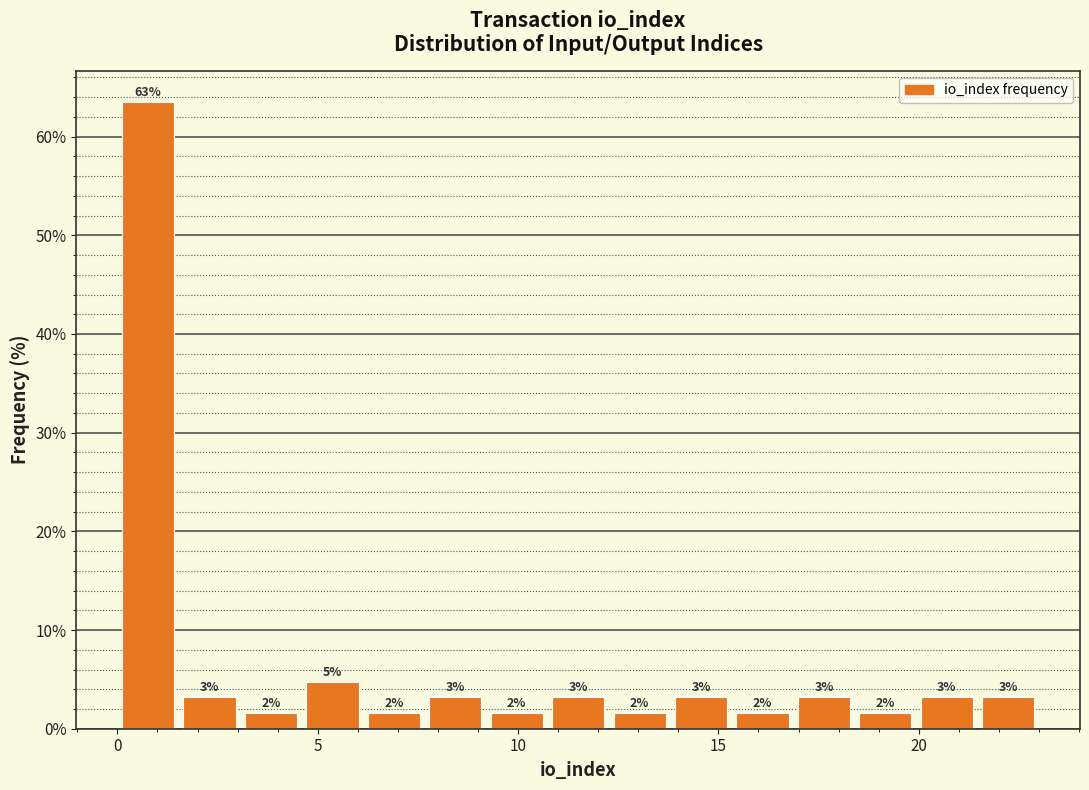

Read against the x-axis, roughly where is the centre of the tallest bar?

1.0